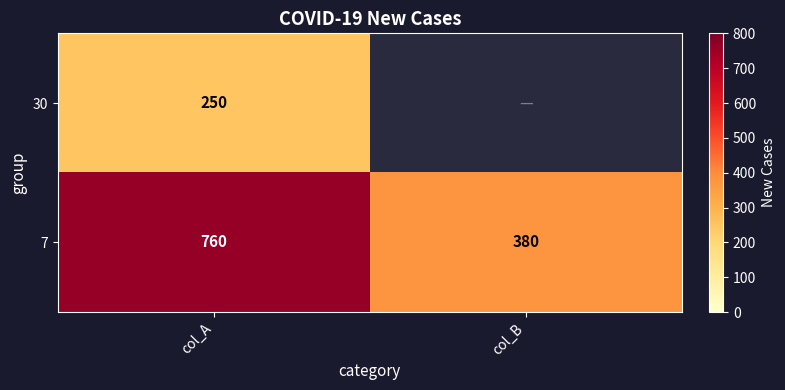

What is the spread (max minus min) of values at col_A?

510